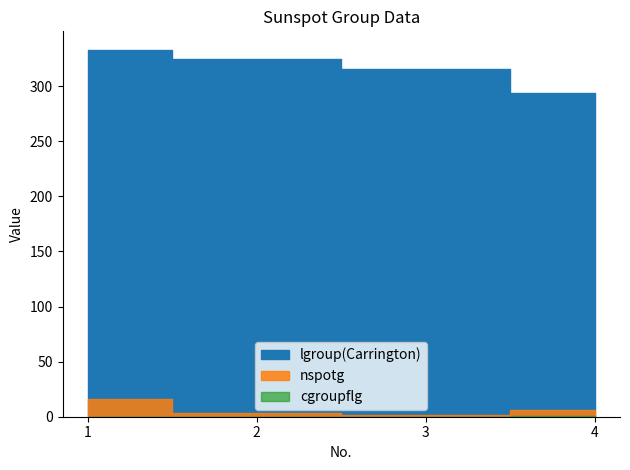

What is the maximum value for nspotg?

16.0